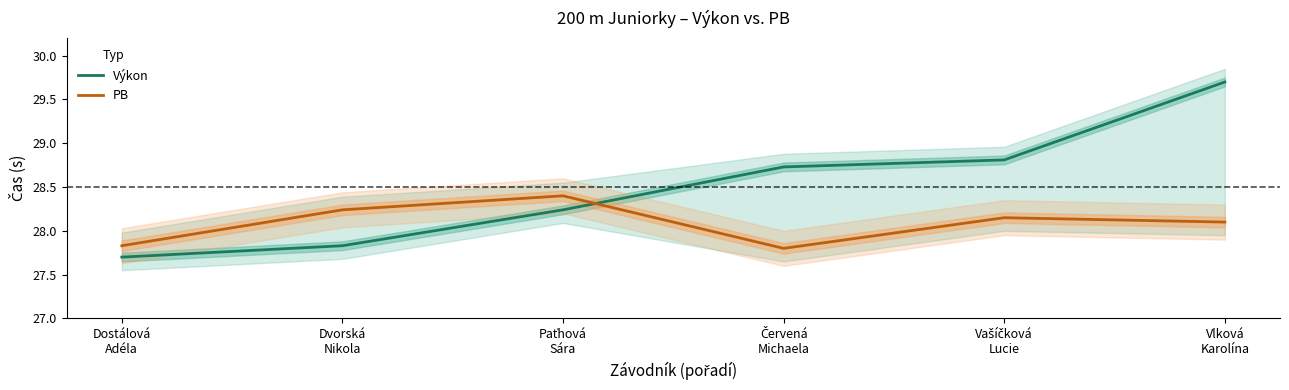

What is the label of the 5th point from the left?

Vašíčková
Lucie